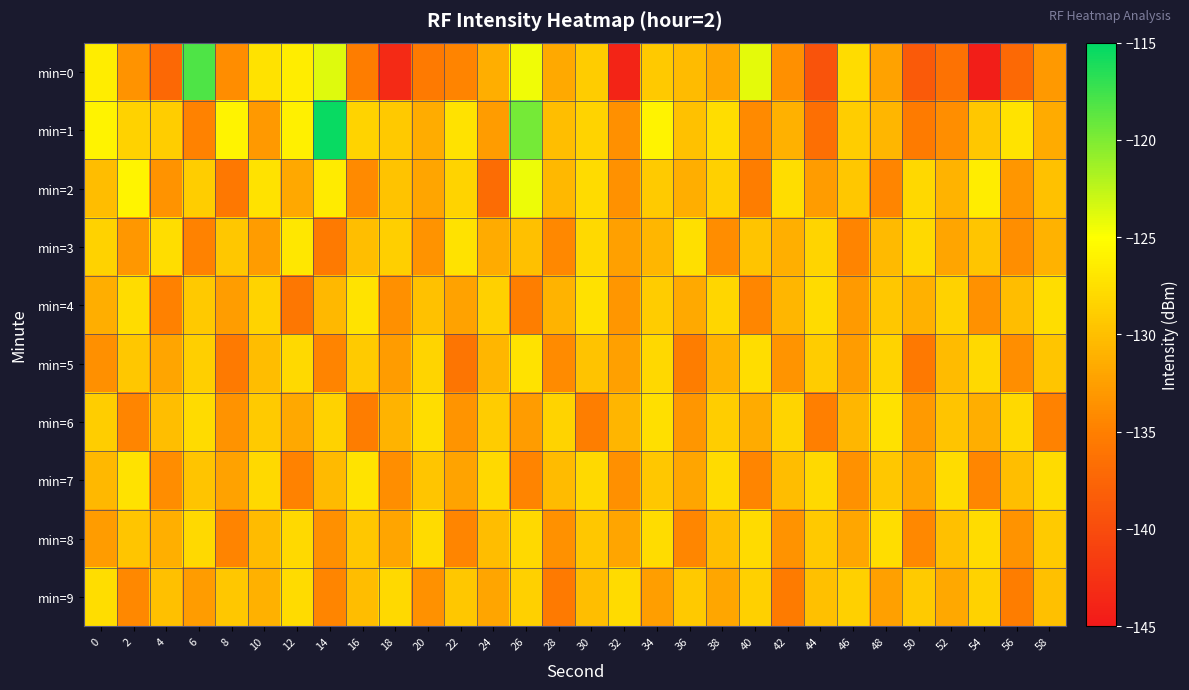

At which category is the sum across all series the highest?

26